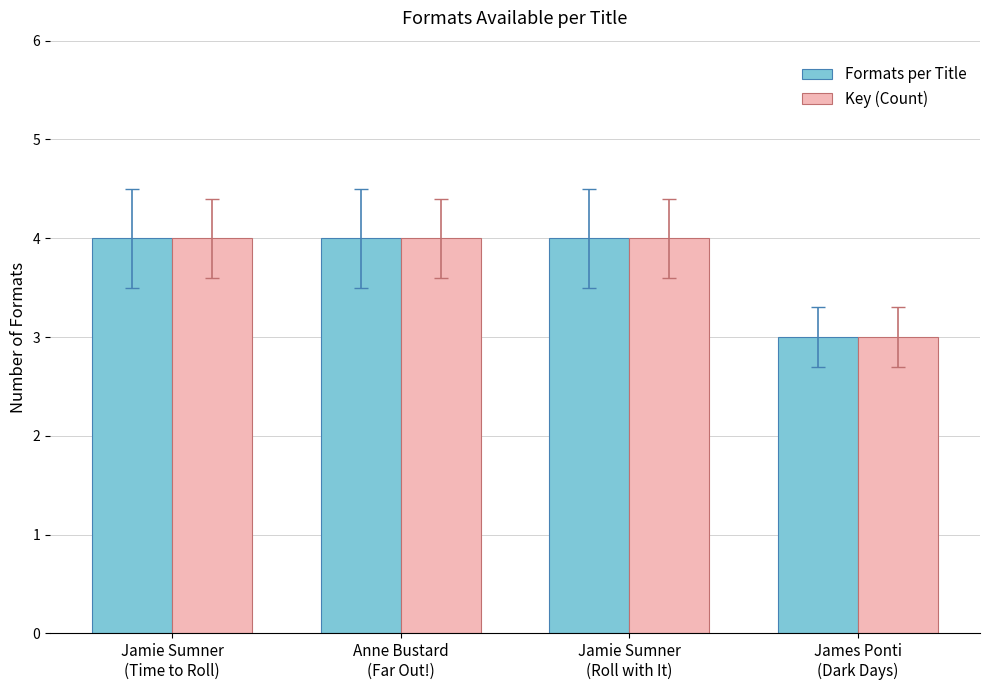

How many bars are there in each group?

2